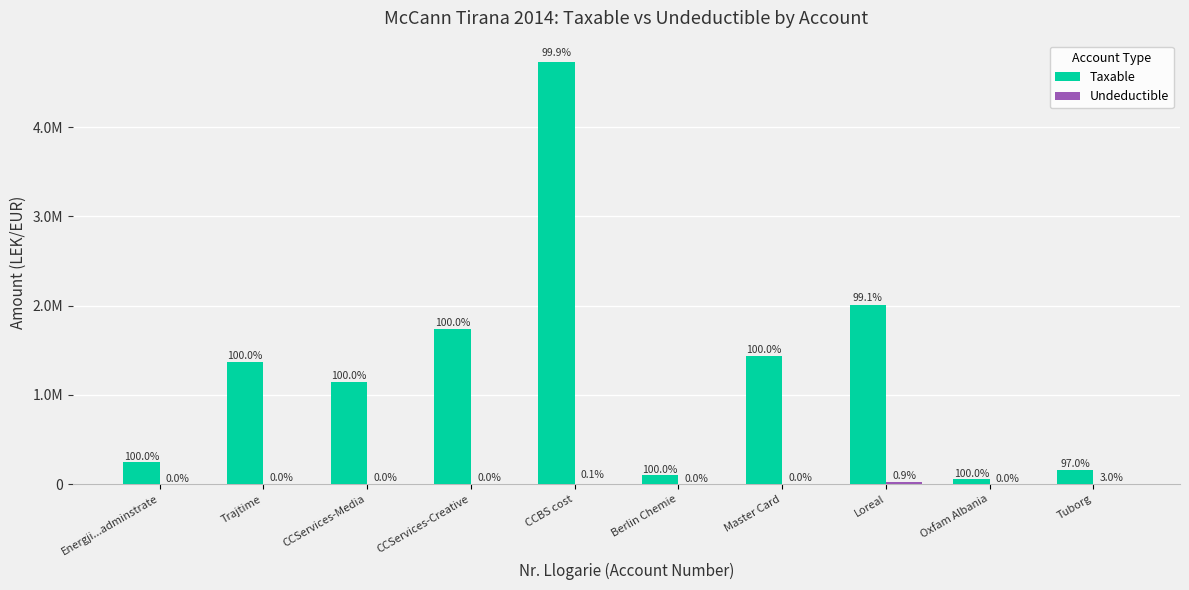

Are the bars grouped side by side (vs. stacked)?

Yes